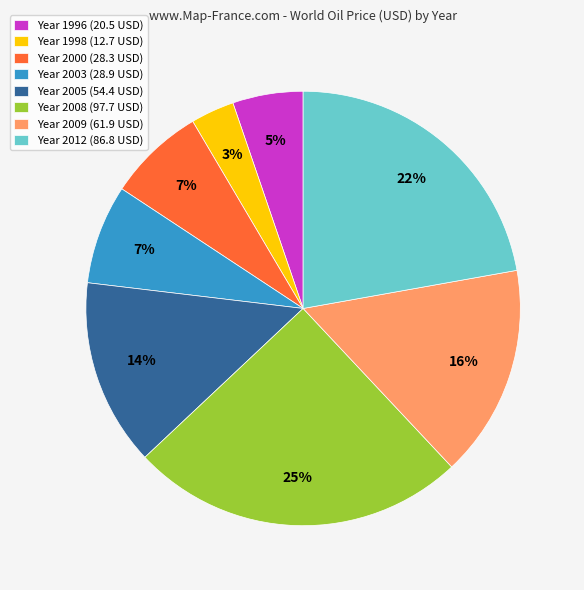

Does any single category account for the majority?

No